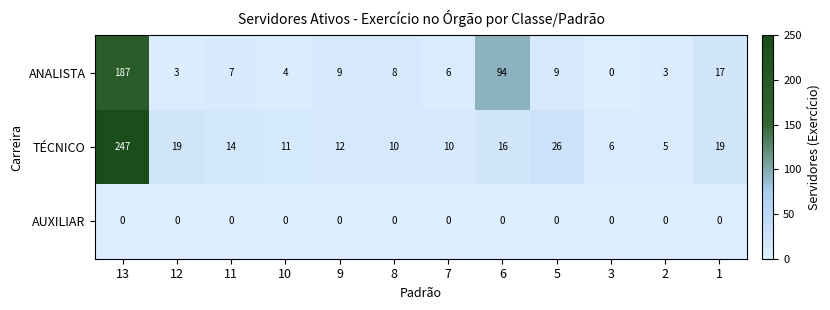

List the series in order of their peak value, highest first.

TÉCNICO, ANALISTA, AUXILIAR